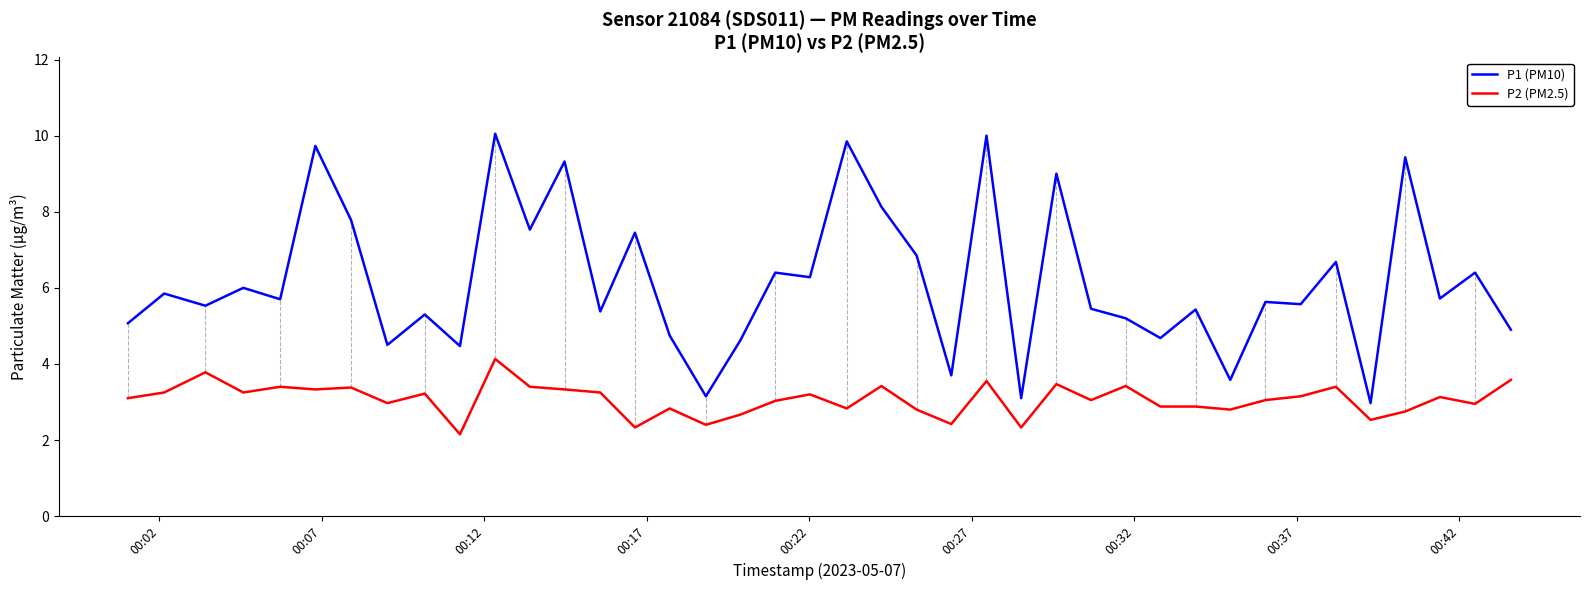

Which series has the widest spread of values?

P1 (PM10)